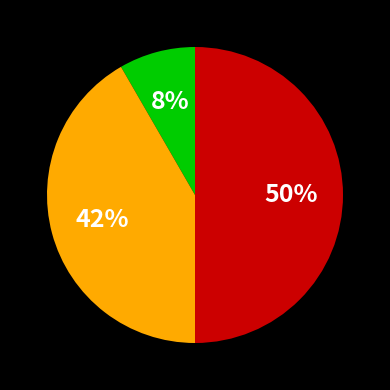

To the nearest percent, what is the difference between the largest and smallest slice percentages?

42%